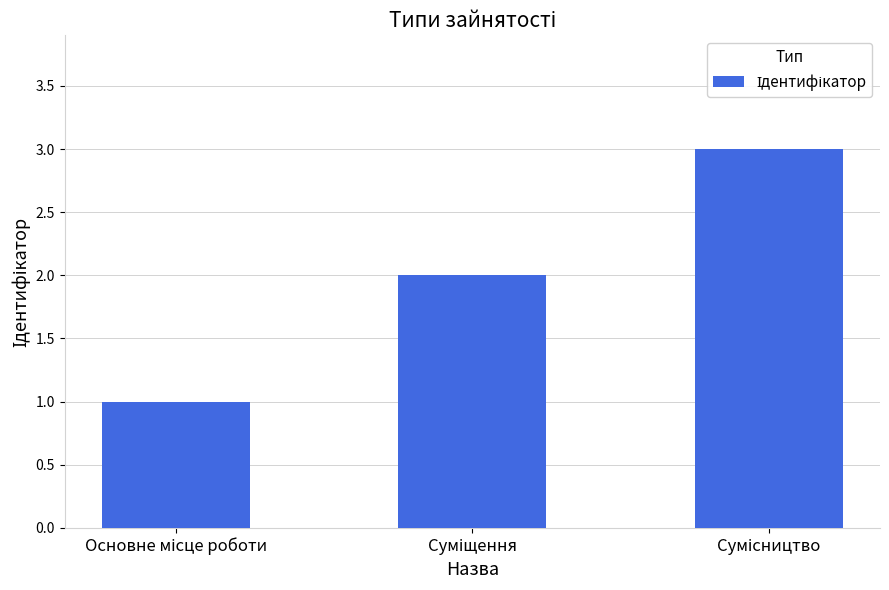

How many categories are shown in the chart?

3